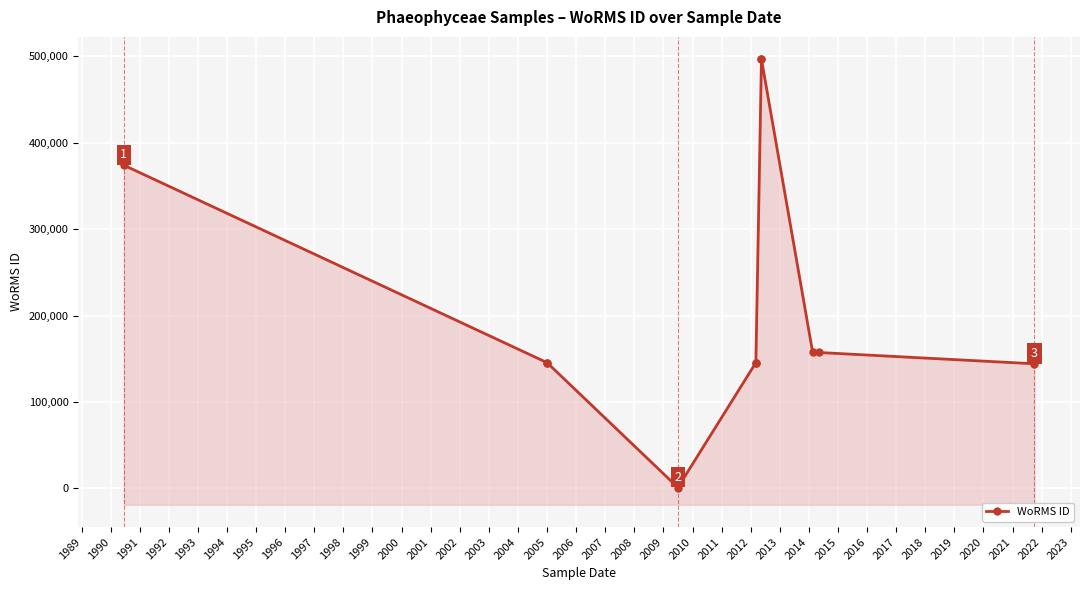

Reading left to right, list all the values displayed in this chart.

374066	145404	145404	842	145410	145410	496828	496828	157188	157188	144094